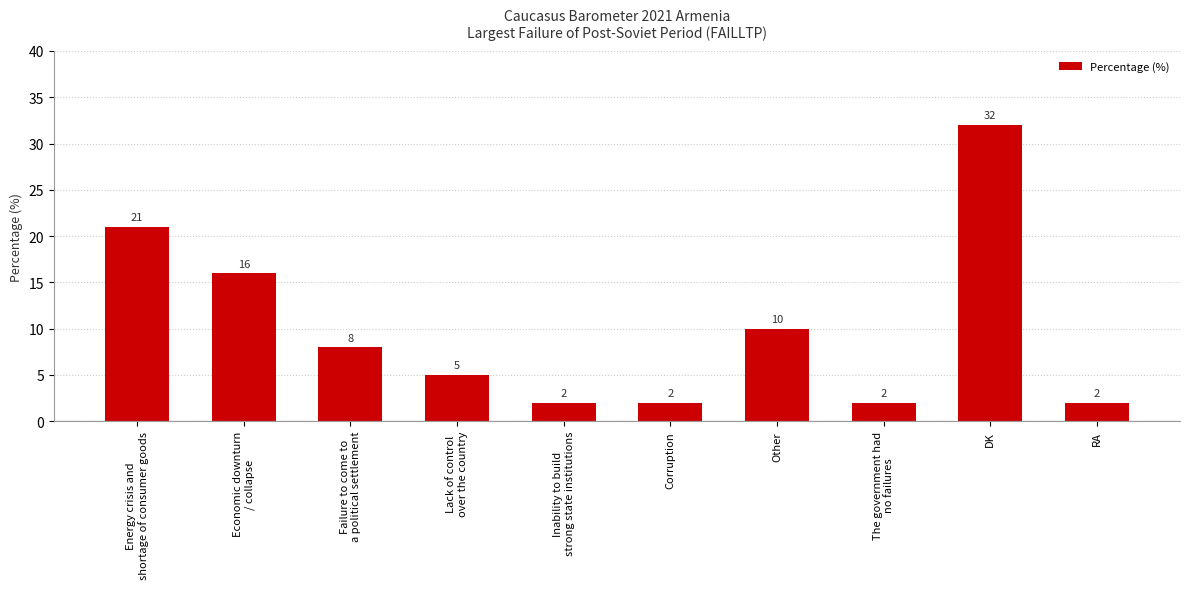

How many data points are less than 8?

5